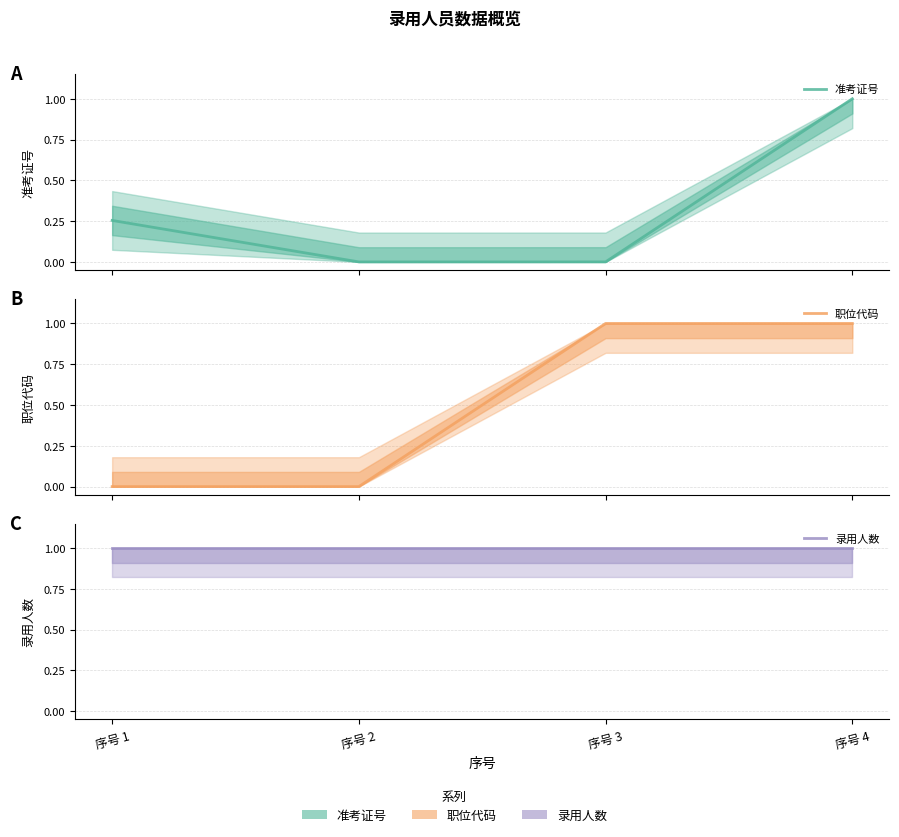

Is it true that 录用人数 equals 1.3 at 序号 4?

False